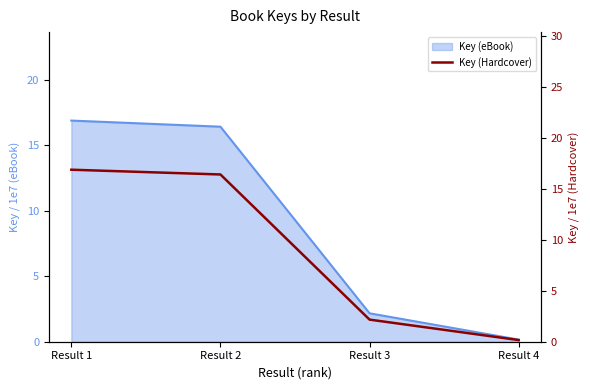

True or false: there are more than 2 points higher than both neighbors.

False